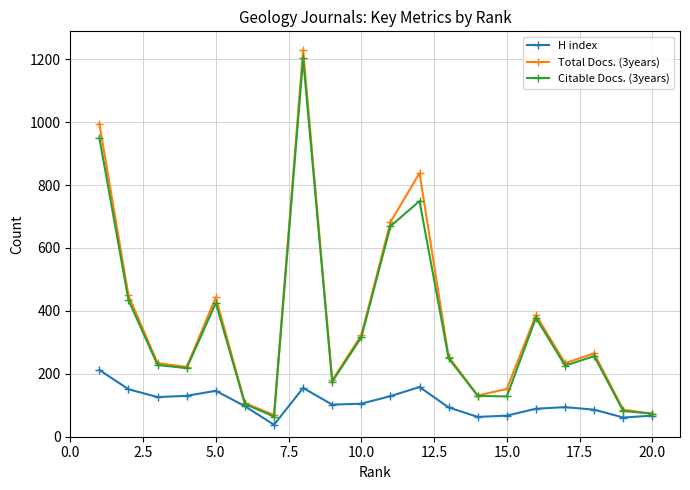

What is the difference between the maximum and minimum values in the H index series?

174